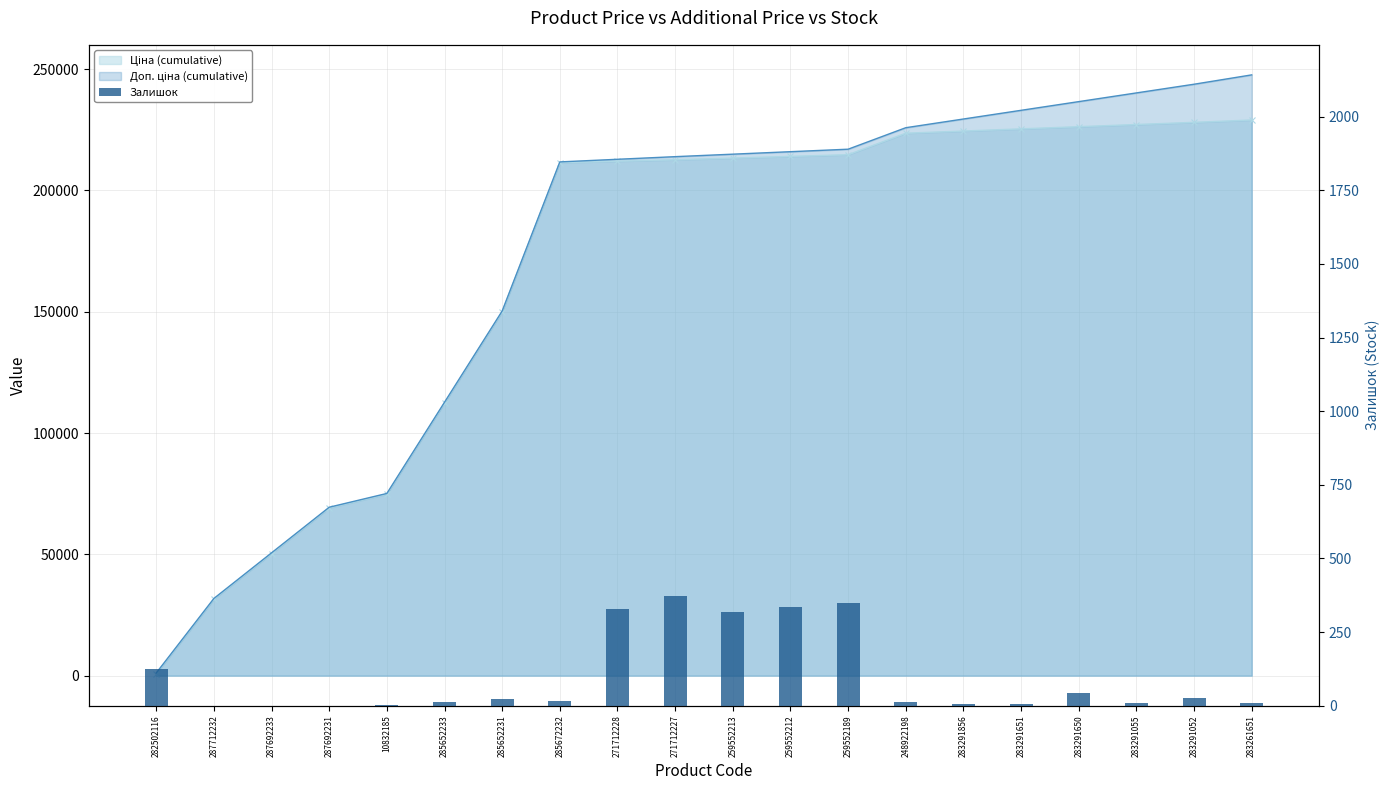

The chart shows a value of -189 at 287692231. True or false?

False